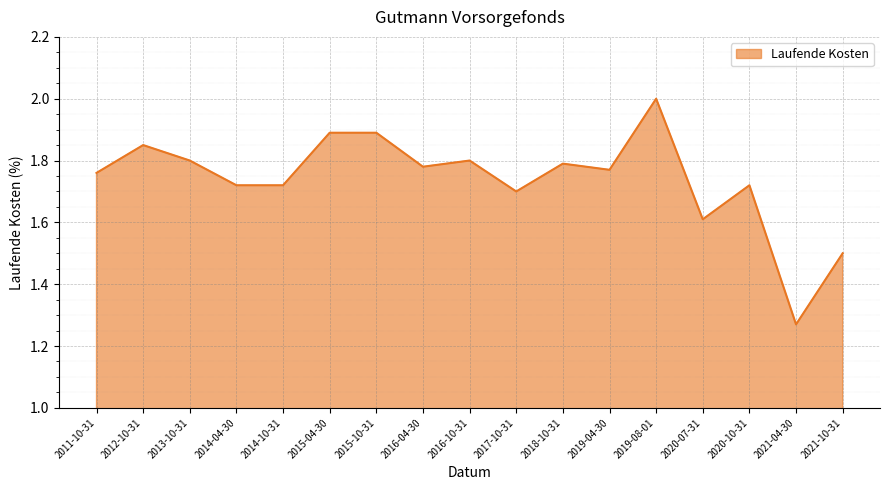

Between 2021-04-30 and 2019-04-30, which is larger?

2019-04-30